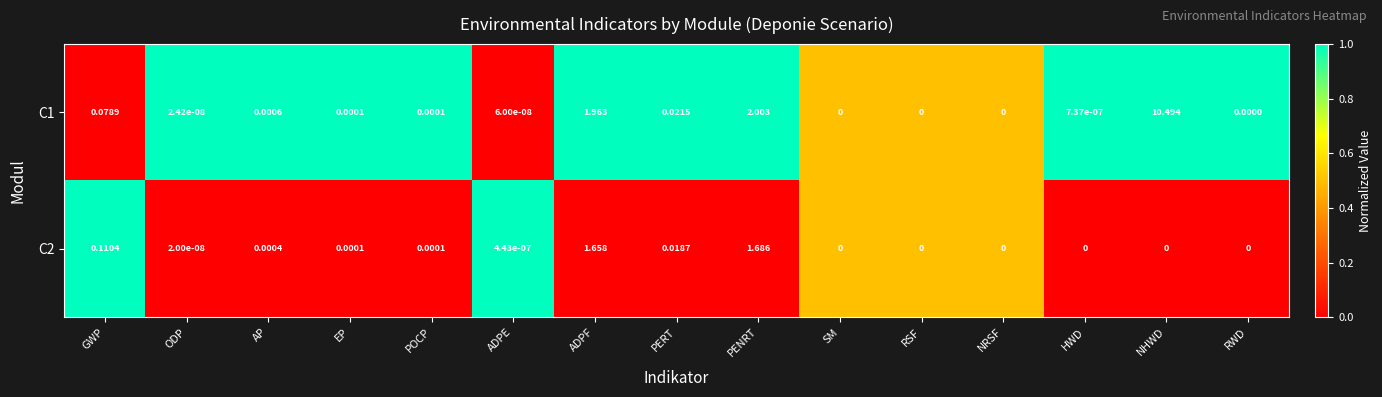

Which category has the highest value across all series?

NHWD